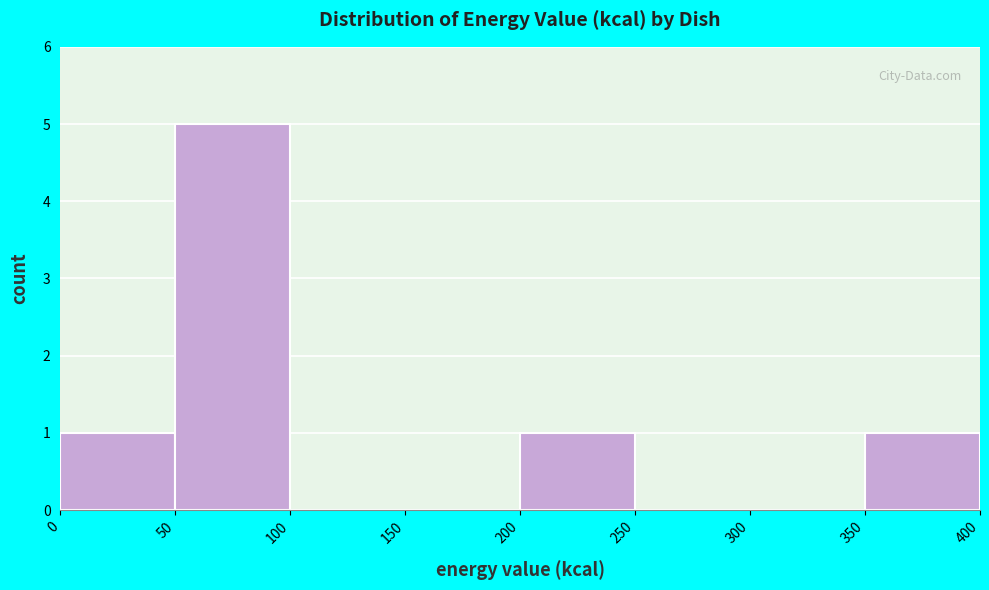

What is the height of the bar covering 350 to 400 on the x-axis? The values are not printed on the chart, so give them approximately, as read against the axis.

1